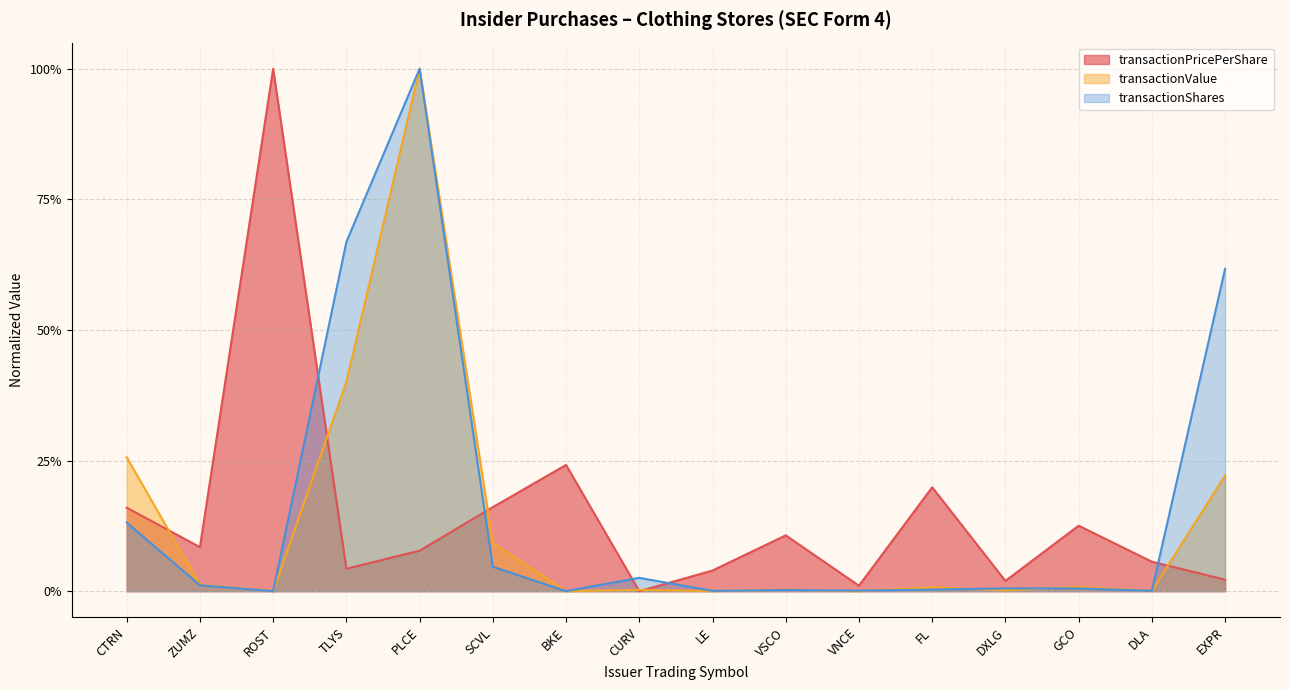

At how many categories does at least one series exceed 0?

16